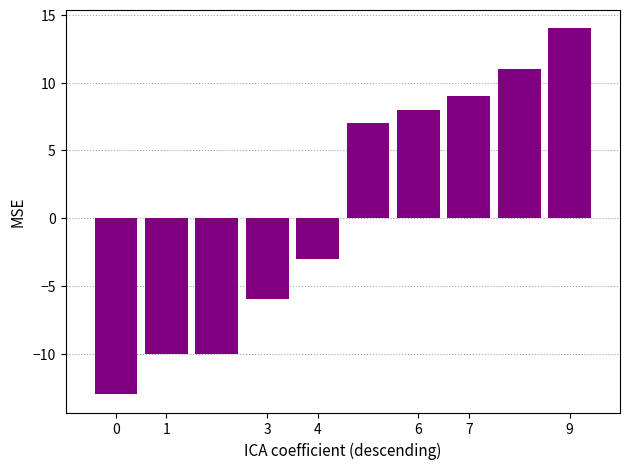

Are the bars grouped side by side (vs. stacked)?

No